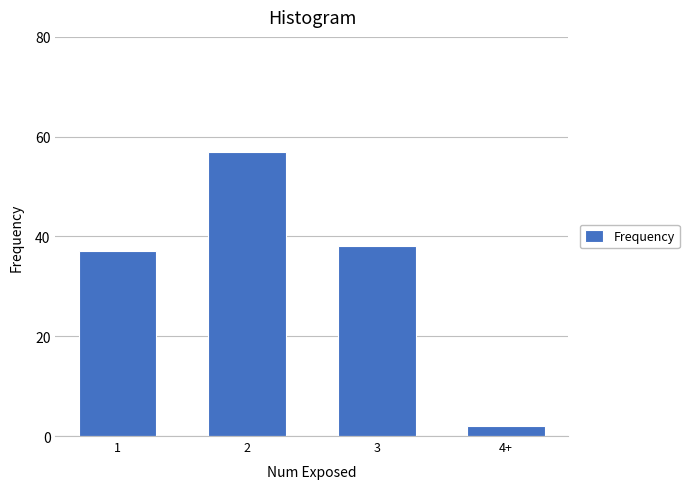

Reading left to right, transcribe all the data shown in this chart.

1=37	2=57	3=38	4+=2